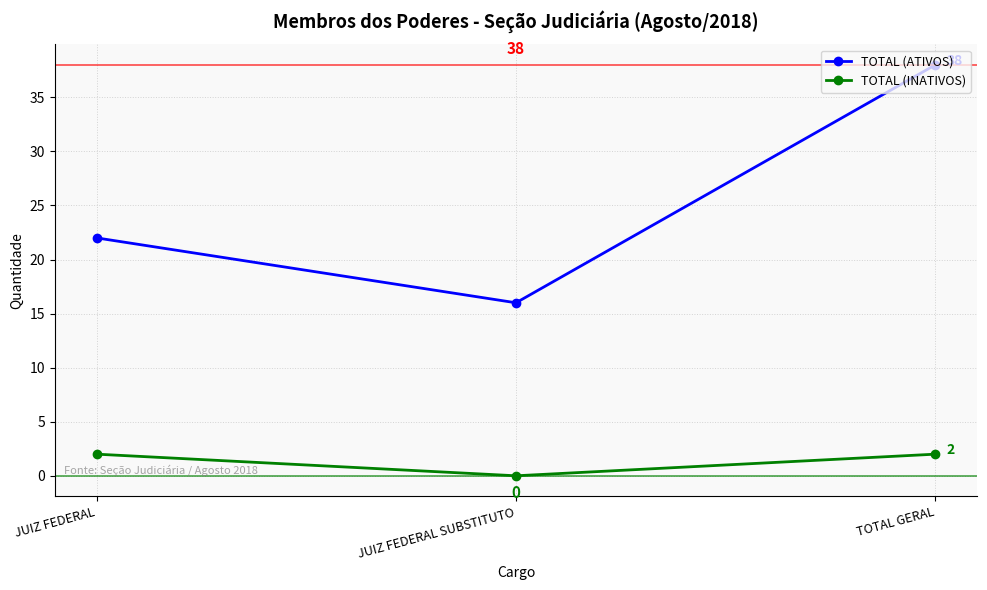

What is the approximate value of TOTAL (INATIVOS) at TOTAL GERAL?

2